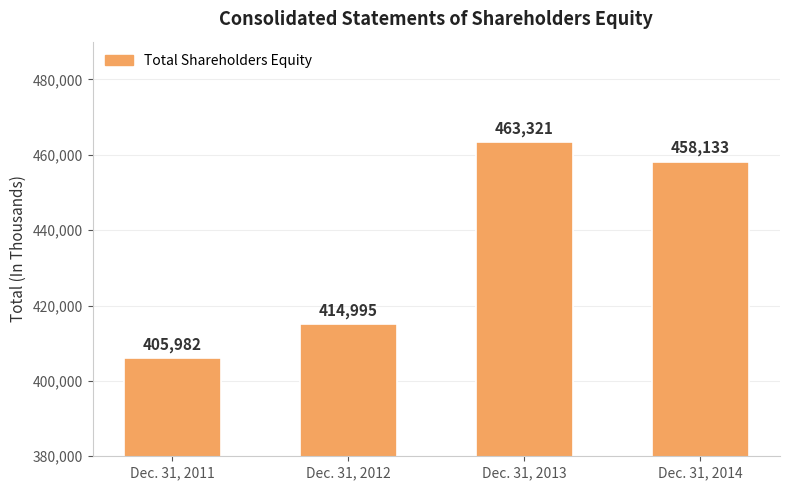

The value at Dec. 31, 2013 is 732408. True or false?

False